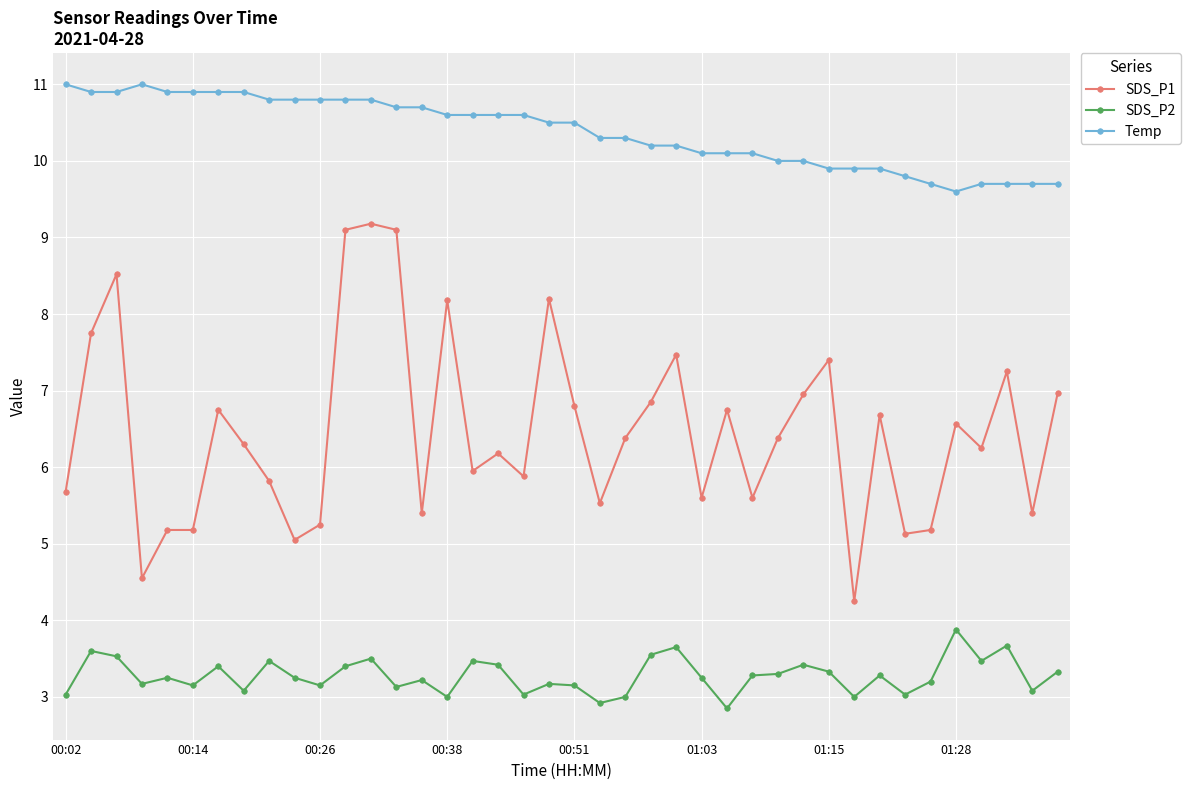

What is the highest value of the SDS_P2 series?

3.9